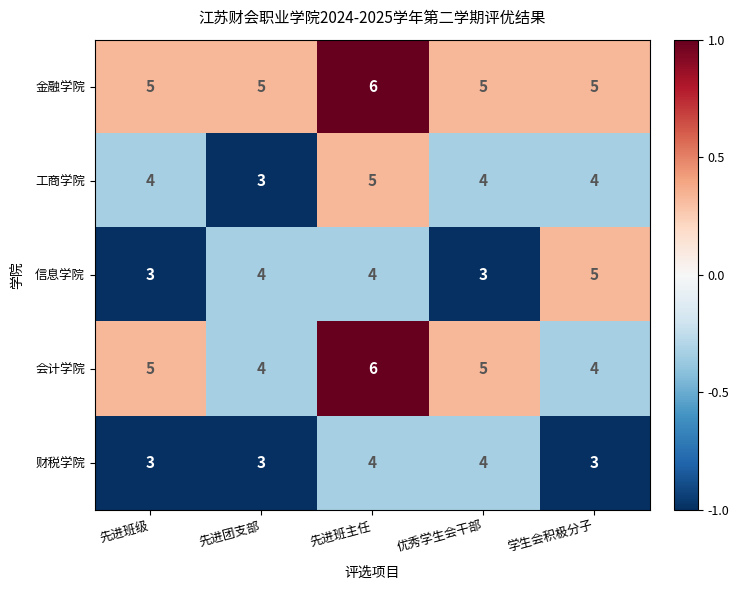

Reading left to right, list all the values displayed in this chart.

金融学院: 先进班级=5	先进团支部=5	先进班主任=6	优秀学生会干部=5	学生会积极分子=5
工商学院: 先进班级=4	先进团支部=3	先进班主任=5	优秀学生会干部=4	学生会积极分子=4
信息学院: 先进班级=3	先进团支部=4	先进班主任=4	优秀学生会干部=3	学生会积极分子=5
会计学院: 先进班级=5	先进团支部=4	先进班主任=6	优秀学生会干部=5	学生会积极分子=4
财税学院: 先进班级=3	先进团支部=3	先进班主任=4	优秀学生会干部=4	学生会积极分子=3